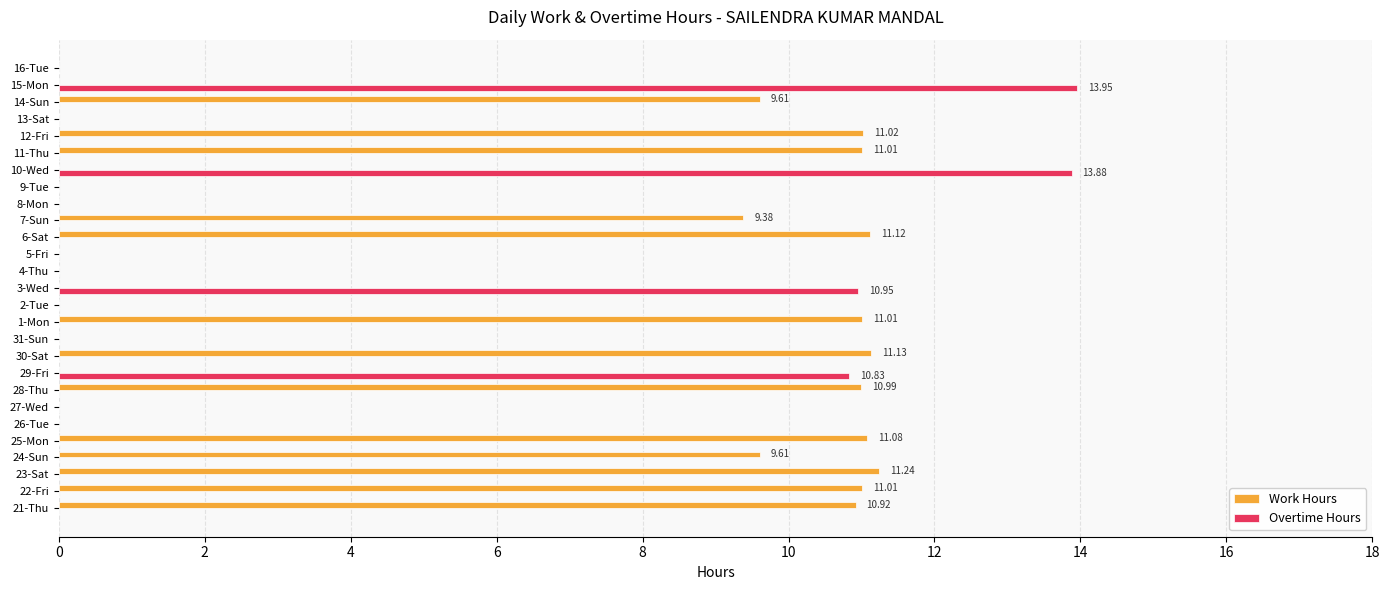

Between 24-Sun and 15-Mon, which series saw the biggest shift?

Overtime Hours